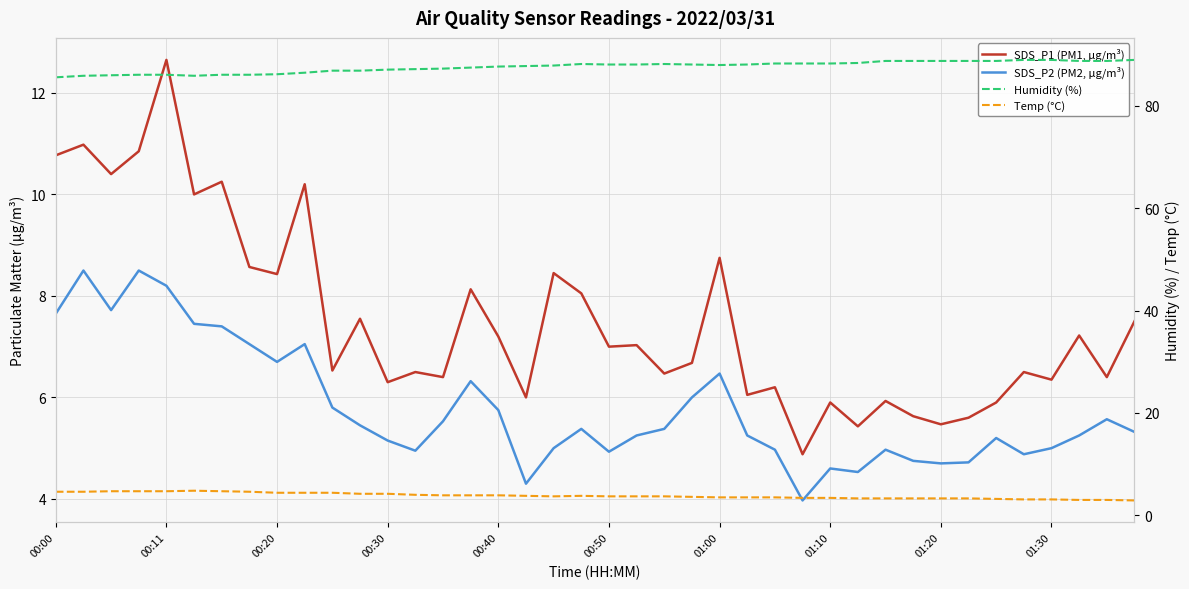

Which series has the largest total across all categories?

Humidity (%)